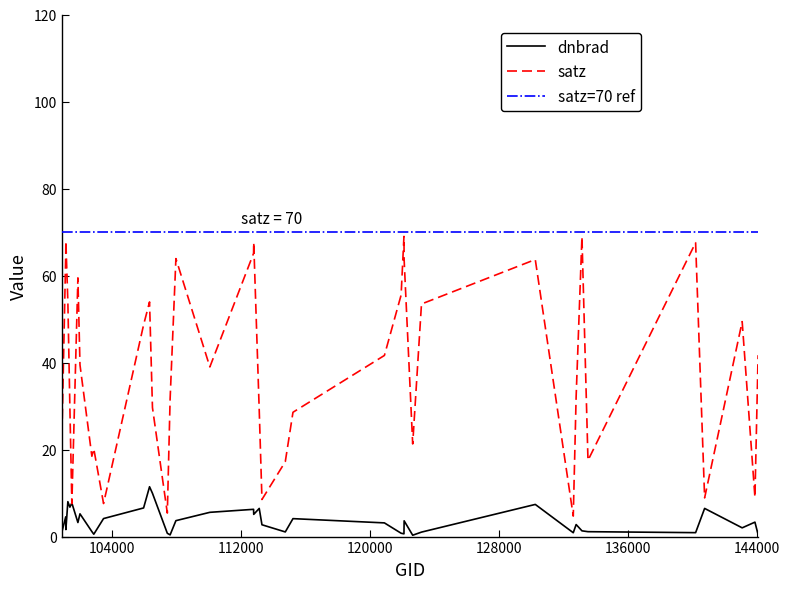

How many times do satz and dnbrad cross each other?

2